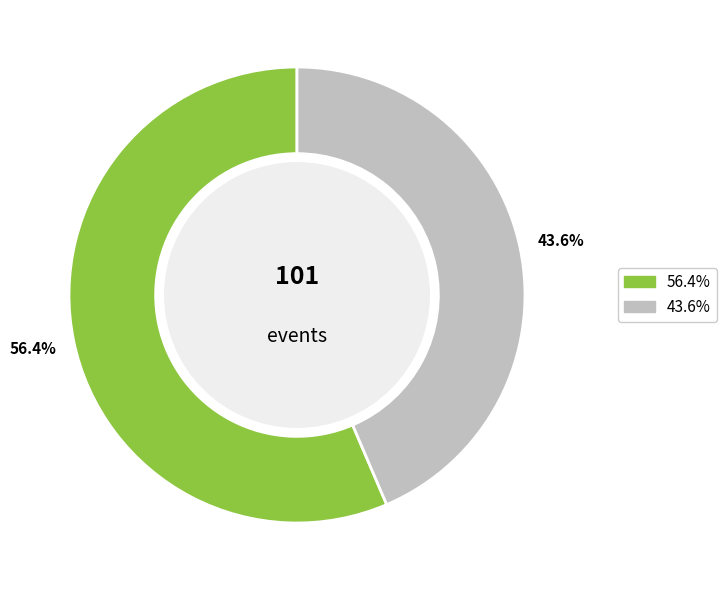

Is there a majority slice in this chart?

Yes